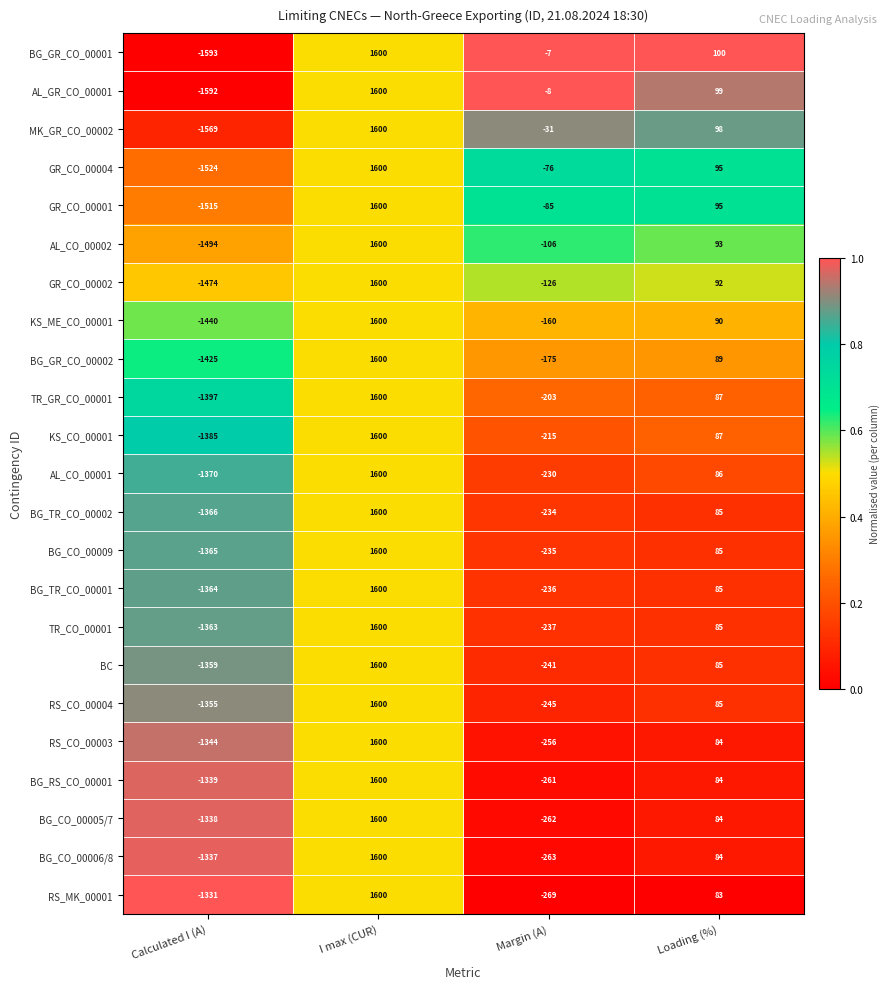

What is the difference between the maximum and second lowest values in the GR_CO_00002 series?

1726